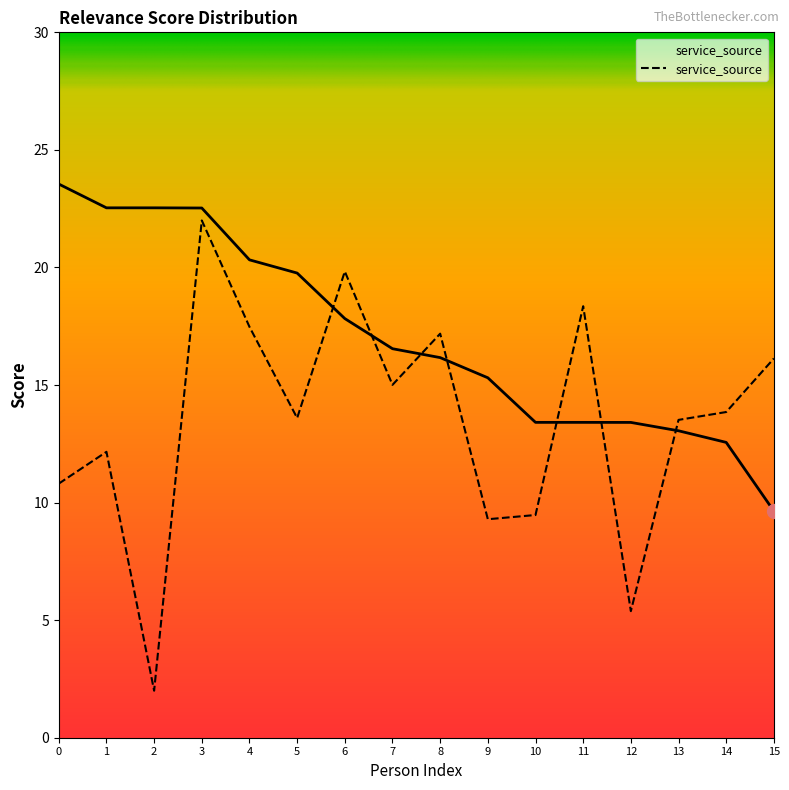

True or false: _score has more than 0 interior local peaks.

False